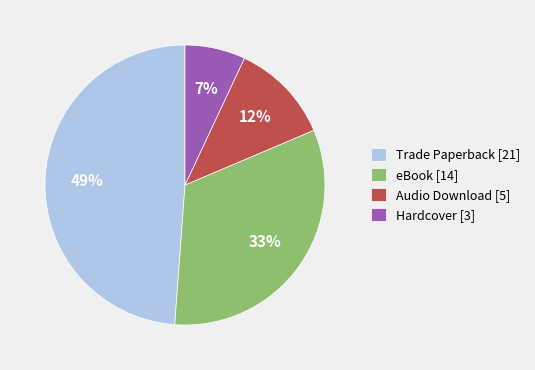

What is the smallest slice in the pie chart?

Hardcover